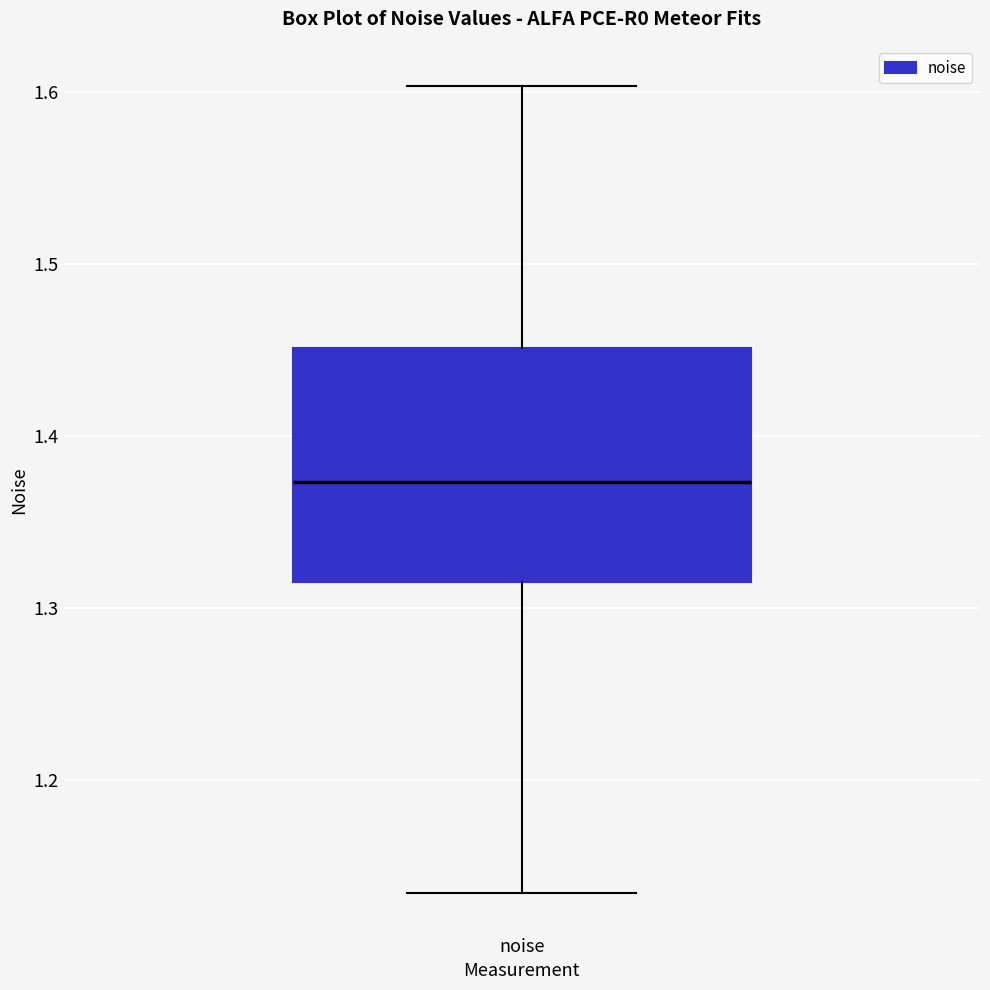

Read this box plot against the y-axis: the position of the median line, the range covered by the box, and the ends of both whiskers. The values are not printed on the chart, so give them approximately, as read against the axis.

median 1.37, box 1.32 to 1.45, whiskers 1.13 to 1.60